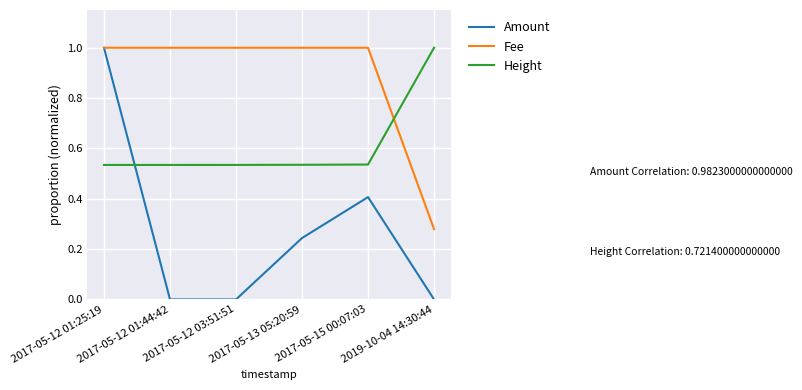

Count the Height values in the range 0 to 1.

6